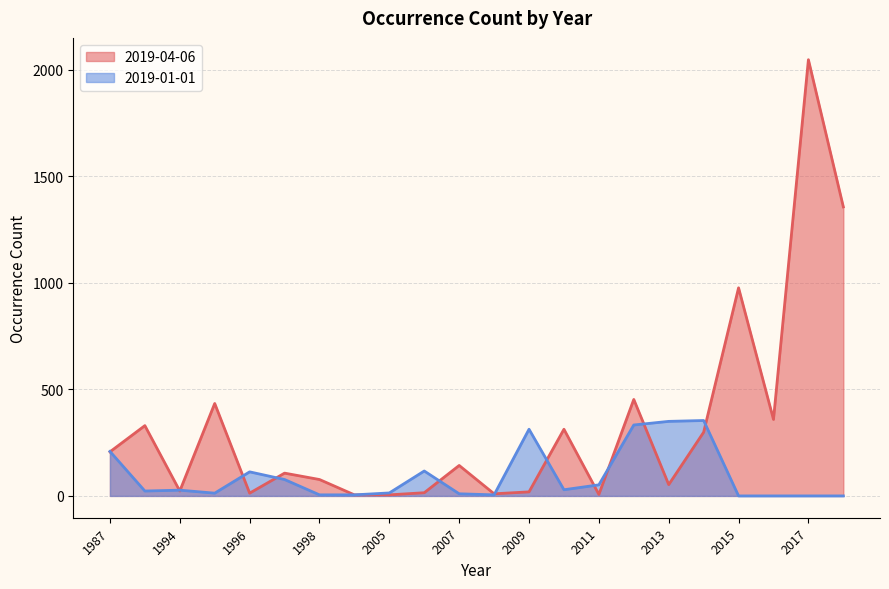

Reading right to left, list all the values displayed in this chart.

2019-04-06: 1357	2048	359	977	299	53	453	7	313	19	10	143	15	5	5	77	107	13	434	23	330	207
2019-01-01: 0	0	0	0	354	350	333	52	29	313	5	10	117	14	5	5	77	113	13	27	23	209